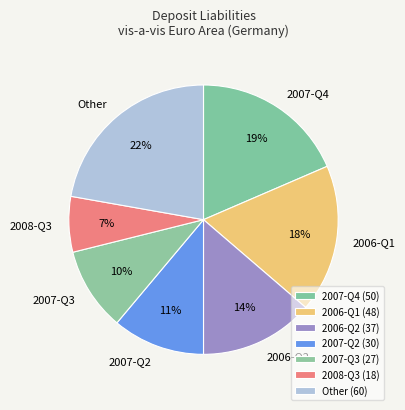

How many segments does this pie chart have?

7